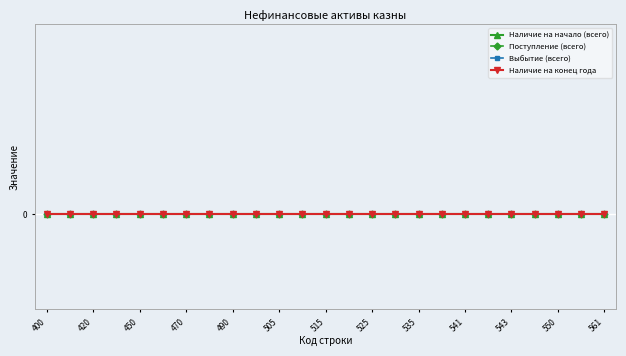

Is the value of Наличие на начало (всего) at 544 greater than the value of Наличие на конец года at 520?

No